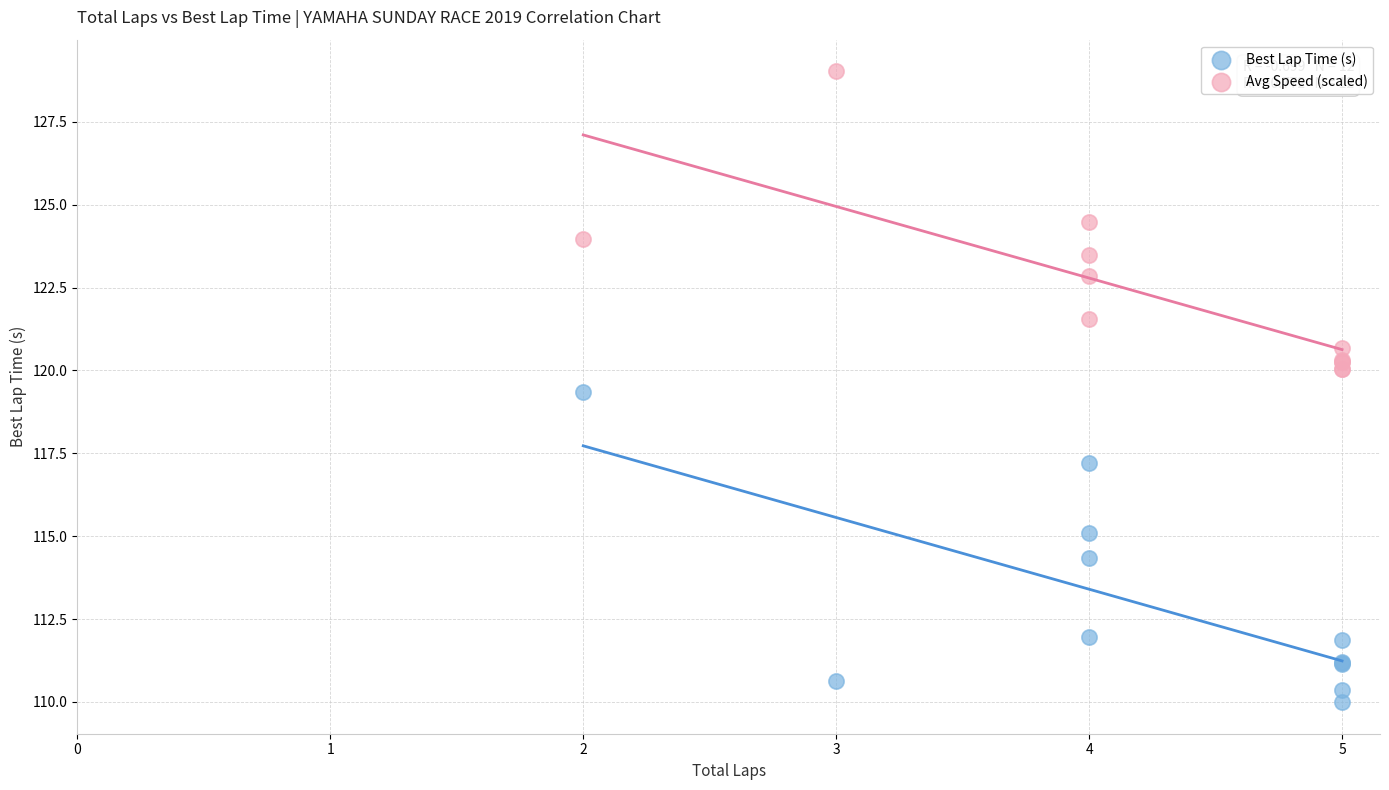

Across all series, what Y value is closest to 119?

119.4